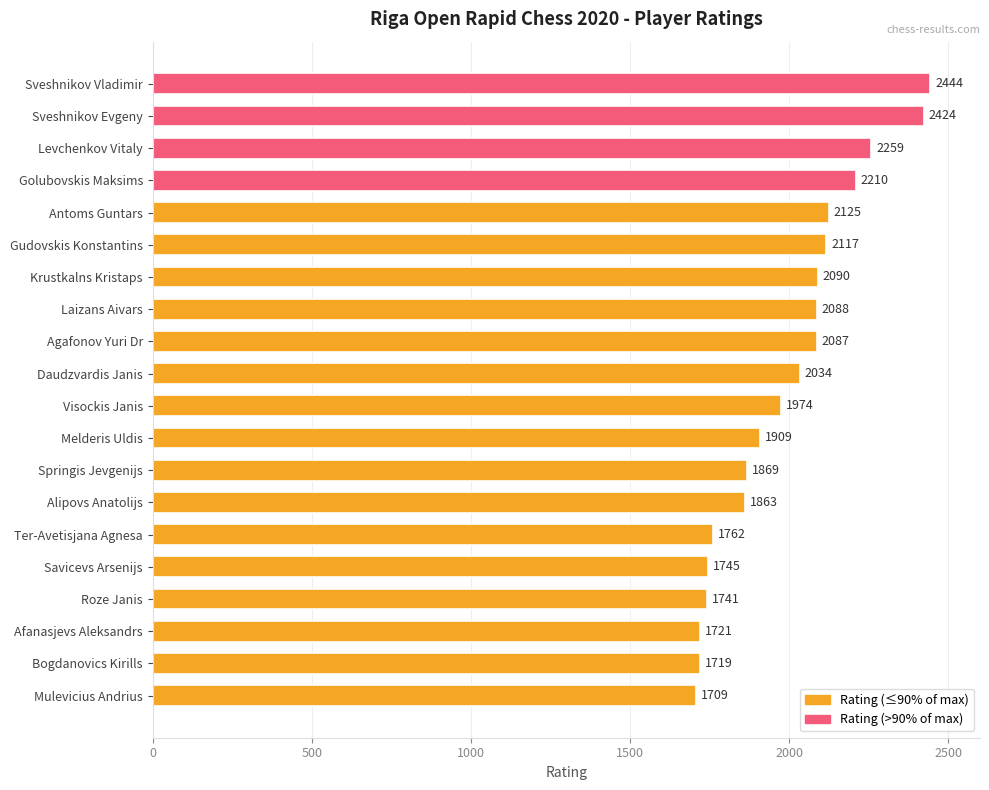

List the labels in order of value, largest first.

Sveshnikov Vladimir, Sveshnikov Evgeny, Levchenkov Vitaly, Golubovskis Maksims, Antoms Guntars, Gudovskis Konstantins, Krustkalns Kristaps, Laizans Aivars, Agafonov Yuri Dr, Daudzvardis Janis, Visockis Janis, Melderis Uldis, Springis Jevgenijs, Alipovs Anatolijs, Ter-Avetisjana Agnesa, Savicevs Arsenijs, Roze Janis, Afanasjevs Aleksandrs, Bogdanovics Kirills, Mulevicius Andrius